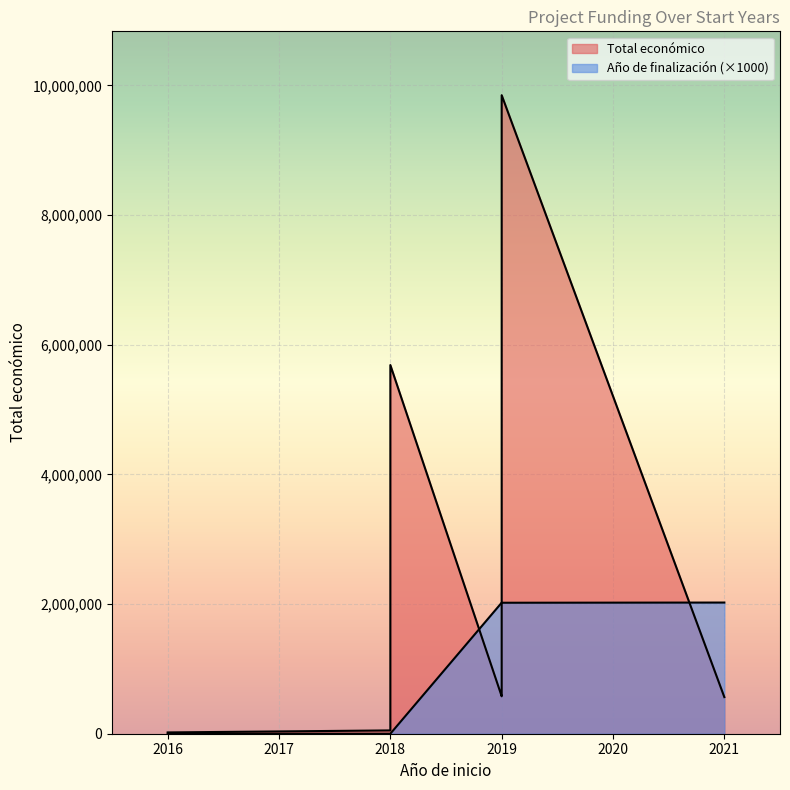

List the series in order of their overall mean, lowest first.

Año de finalización, Total económico